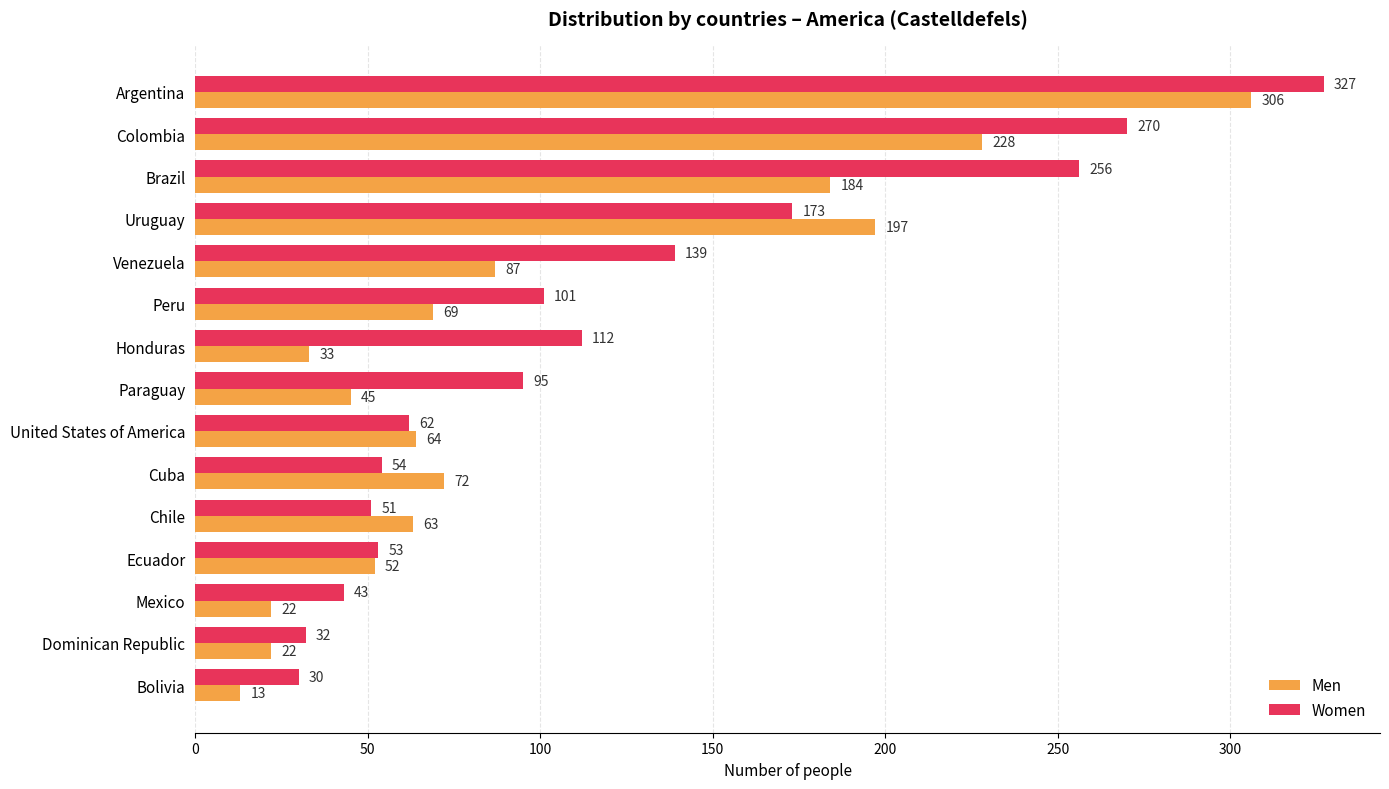

How many series are shown in this chart?

2